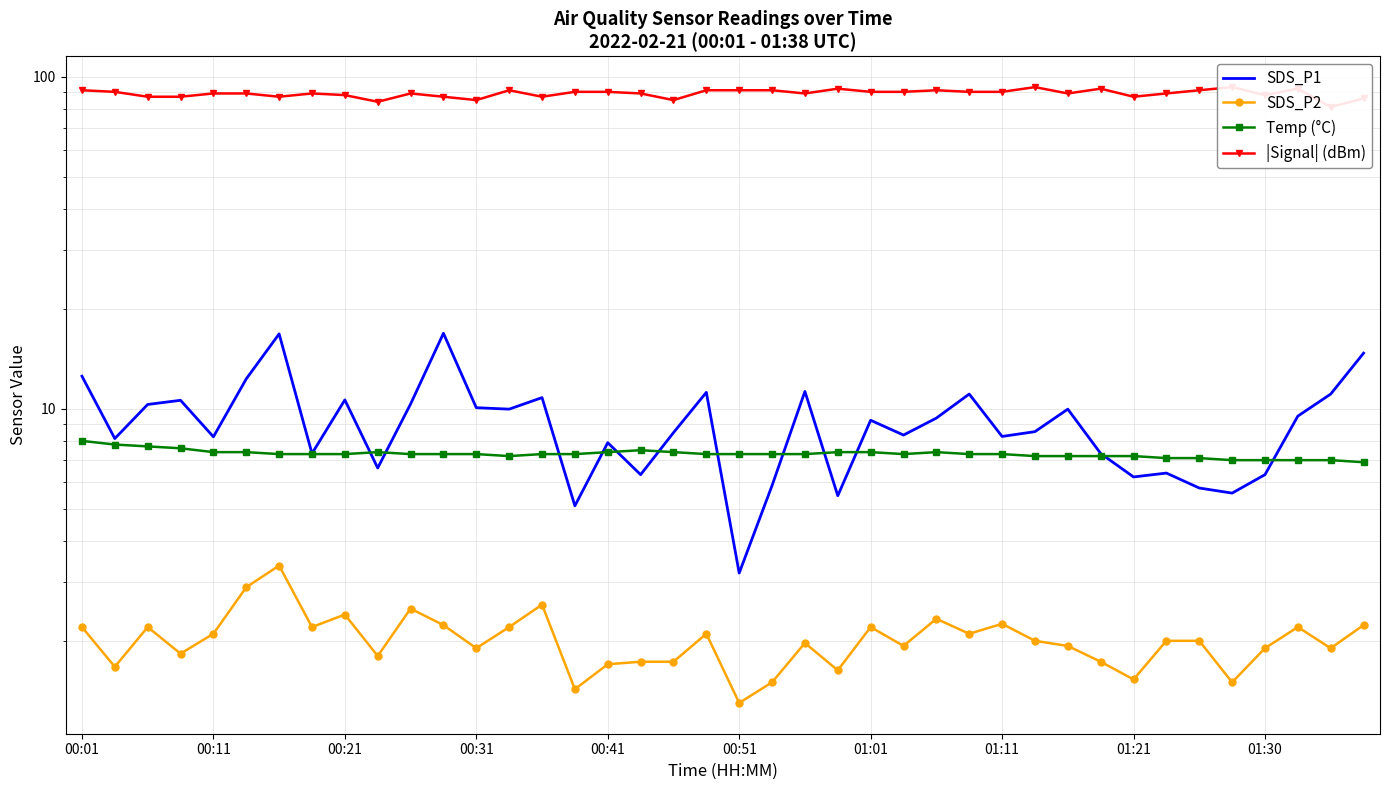

Reading left to right, transcribe all the data shown in this chart.

SDS_P1: 12.5	8.1	10.3	10.6	8.2	12.3	16.8	7.3	10.6	6.6	10.3	16.9	10.1	10.0	10.8	5.1	7.9	6.3	8.5	11.2	3.2	5.9	11.3	5.5	9.2	8.3	9.4	11.1	8.2	8.5	10.0	7.3	6.2	6.4	5.8	5.6	6.3	9.5	11.1	14.7
SDS_P2: 2.2	1.7	2.2	1.8	2.1	2.9	3.4	2.2	2.4	1.8	2.5	2.2	1.9	2.2	2.6	1.4	1.7	1.7	1.7	2.1	1.3	1.5	2.0	1.6	2.2	1.9	2.3	2.1	2.2	2.0	1.9	1.7	1.5	2.0	2.0	1.5	1.9	2.2	1.9	2.2
Temp (°C): 8.0	7.8	7.7	7.6	7.4	7.4	7.3	7.3	7.3	7.4	7.3	7.3	7.3	7.2	7.3	7.3	7.4	7.5	7.4	7.3	7.3	7.3	7.3	7.4	7.4	7.3	7.4	7.3	7.3	7.2	7.2	7.2	7.2	7.1	7.1	7.0	7.0	7.0	7.0	6.9
|Signal| (dBm): 91.0	90.0	87.0	87.0	89.0	89.0	87.0	89.0	88.0	84.0	89.0	87.0	85.0	91.0	87.0	90.0	90.0	89.0	85.0	91.0	91.0	91.0	89.0	92.0	90.0	90.0	91.0	90.0	90.0	93.0	89.0	92.0	87.0	89.0	91.0	93.0	88.0	92.0	81.0	86.0